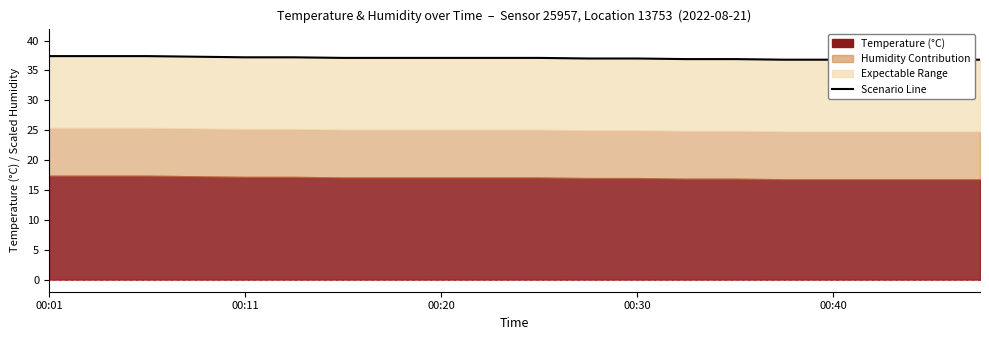

What is the label of the 2nd point from the left?

00:11